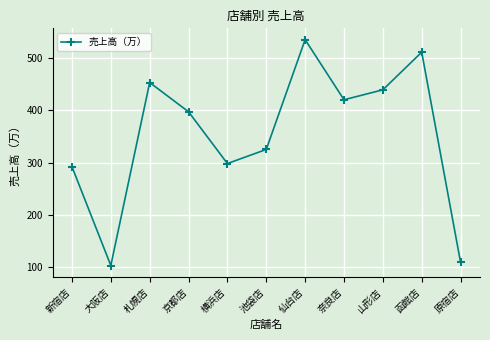

List the labels in order of value, largest first.

仙台店, 函館店, 札幌店, 山形店, 奈良店, 京都店, 池袋店, 横浜店, 新宿店, 原宿店, 大阪店